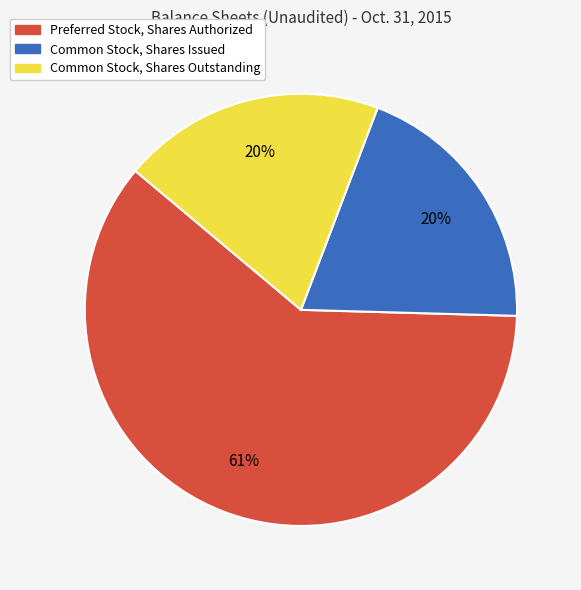

What is the largest slice in the pie chart?

Preferred Stock, Shares Authorized